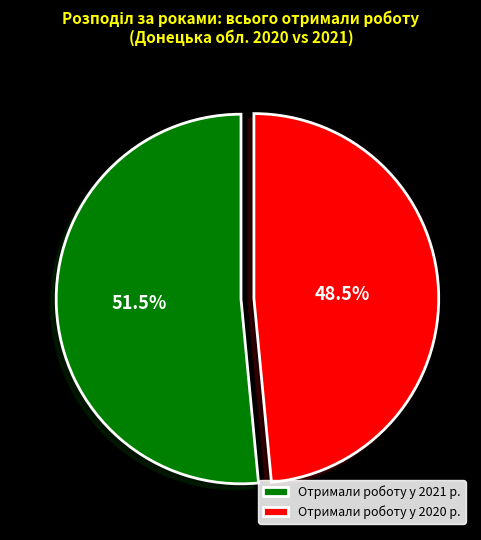

What percentage do Отримали роботу у 2020 р. and Отримали роботу у 2021 р. together represent?

100.0%